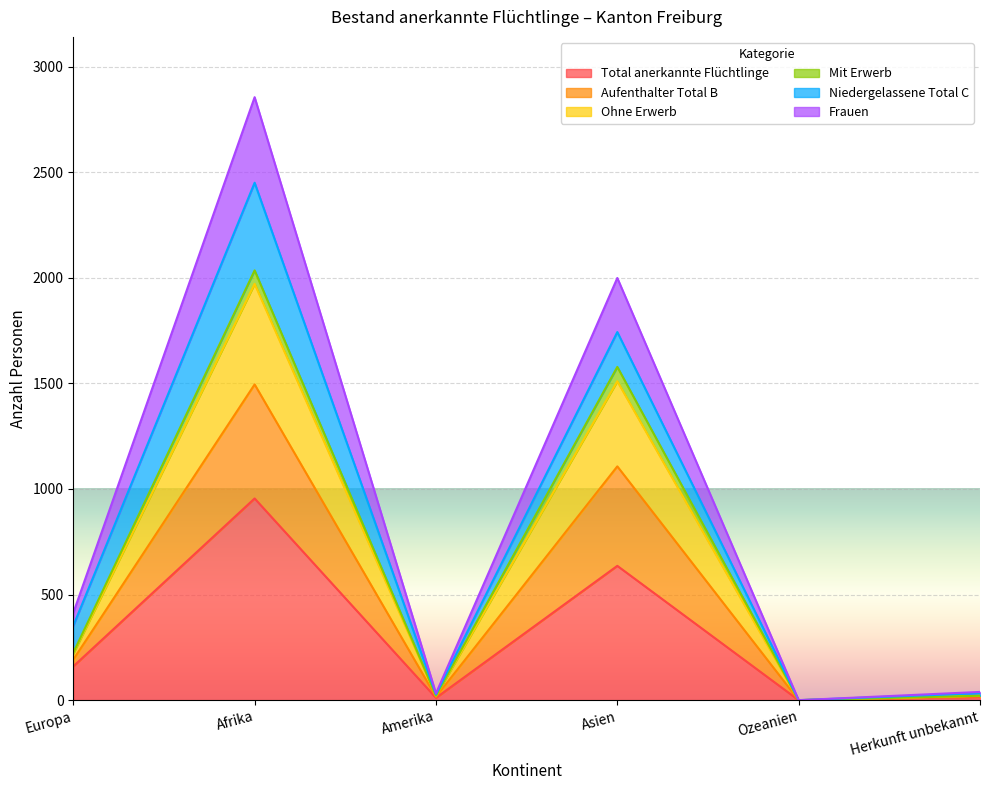

True or false: Aufenthalter Total B has more than 1 points higher than both neighbors.

True